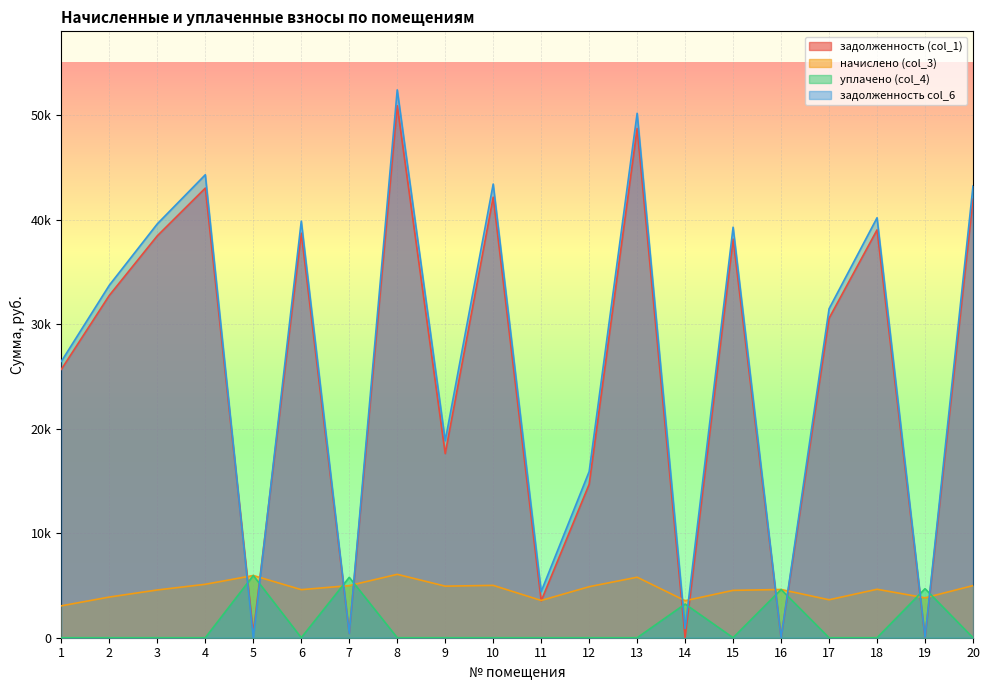

What is the value of the начислено (col_3) point at the 18th from the left?

4635.1